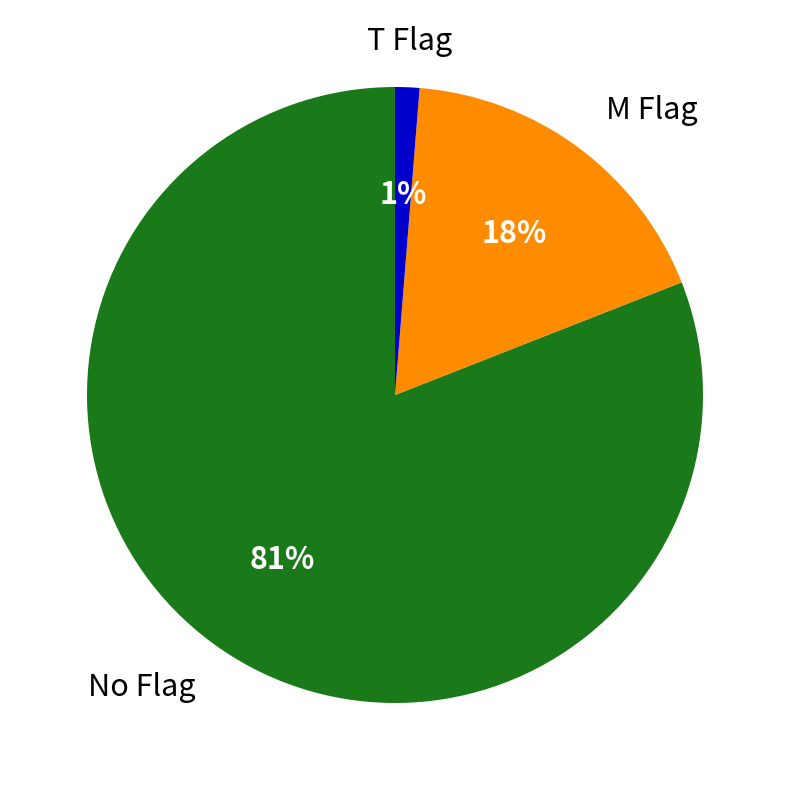

Is No Flag the majority of the pie?

Yes